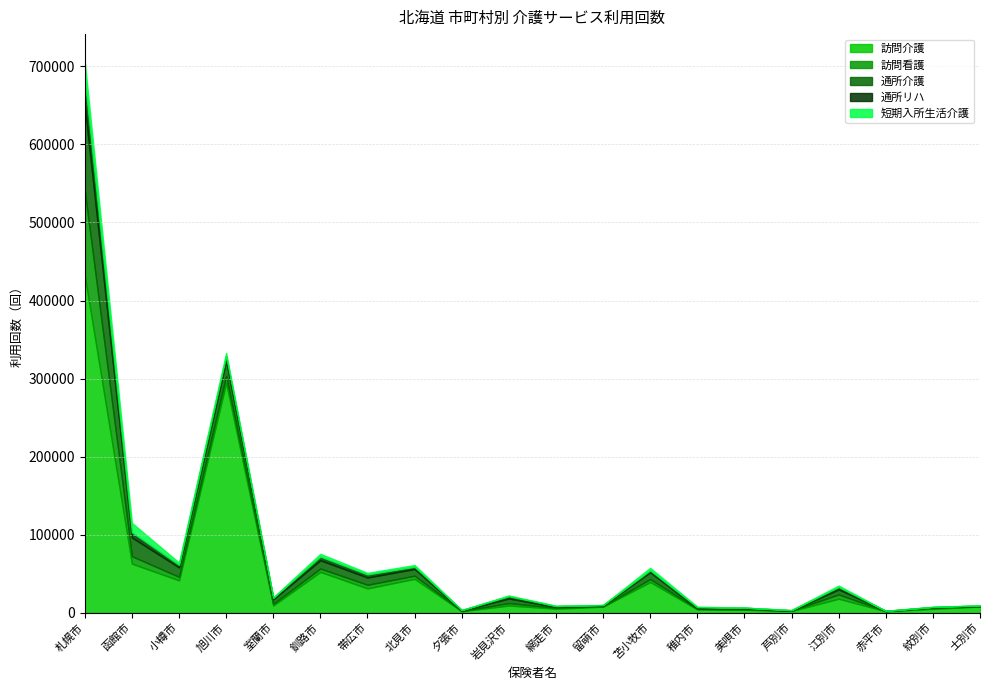

Reading right to left, list all the values displayed in this chart.

訪問介護: 7980	5117	1907	17995	2283	3895	4268	39353	7862	5213	9278	1969	43471	31199	52351	9263	294449	41537	62904	431977
訪問看護: 445	933	248	5423	367	651	822	3799	426	1196	3078	395	3994	4633	4326	2125	9089	4471	9556	108482
通所介護: 248	939	120	6553	113	1100	657	8676	1079	990	5923	408	8617	9282	10558	5803	19265	12096	23952	108919
通所リハ: 583	373	134	2935	455	835	1316	2370	463	1142	2860	663	2783	3953	4685	1884	6173	3163	6623	33695
短期入所生活介護: 353	306	72	1936	331	118	699	3345	238	453	1049	84	2325	2026	3604	656	4003	3025	12154	22973